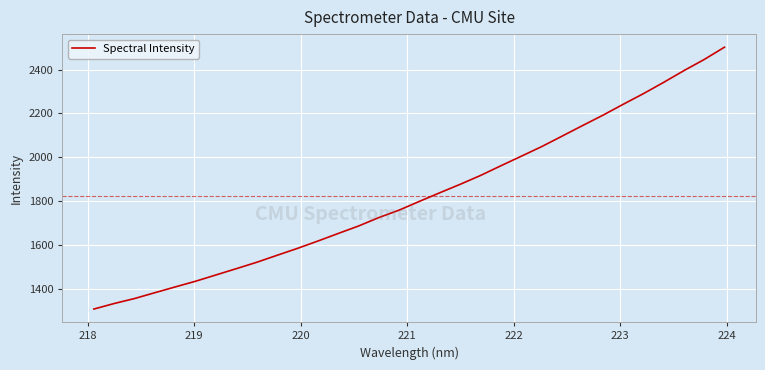

Is this an area chart (filled region under the line)?

No